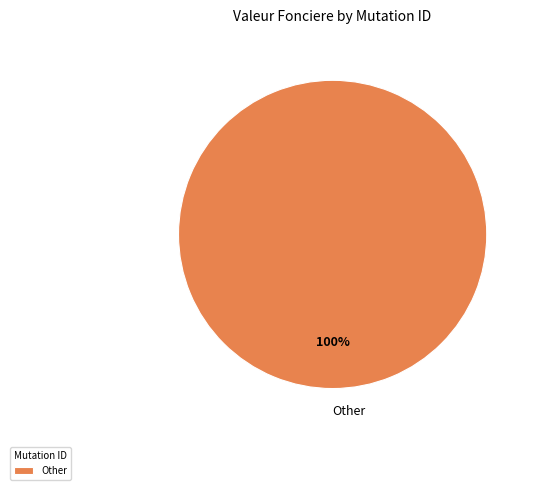

Is it true that Other is 88% of the pie?

False